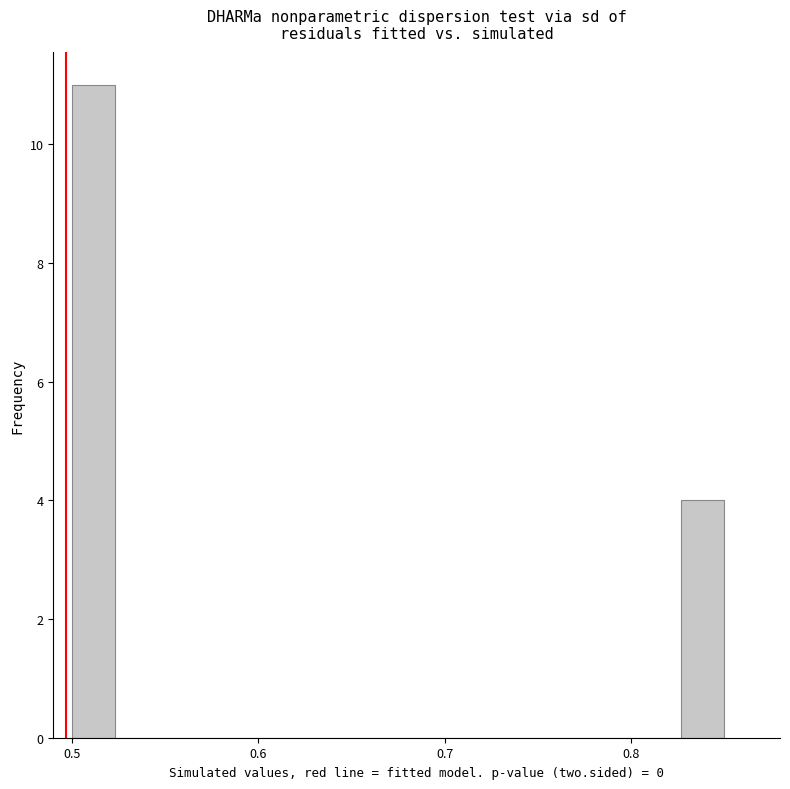

Read against the x-axis, roughly where is the centre of the tallest bar?

0.51